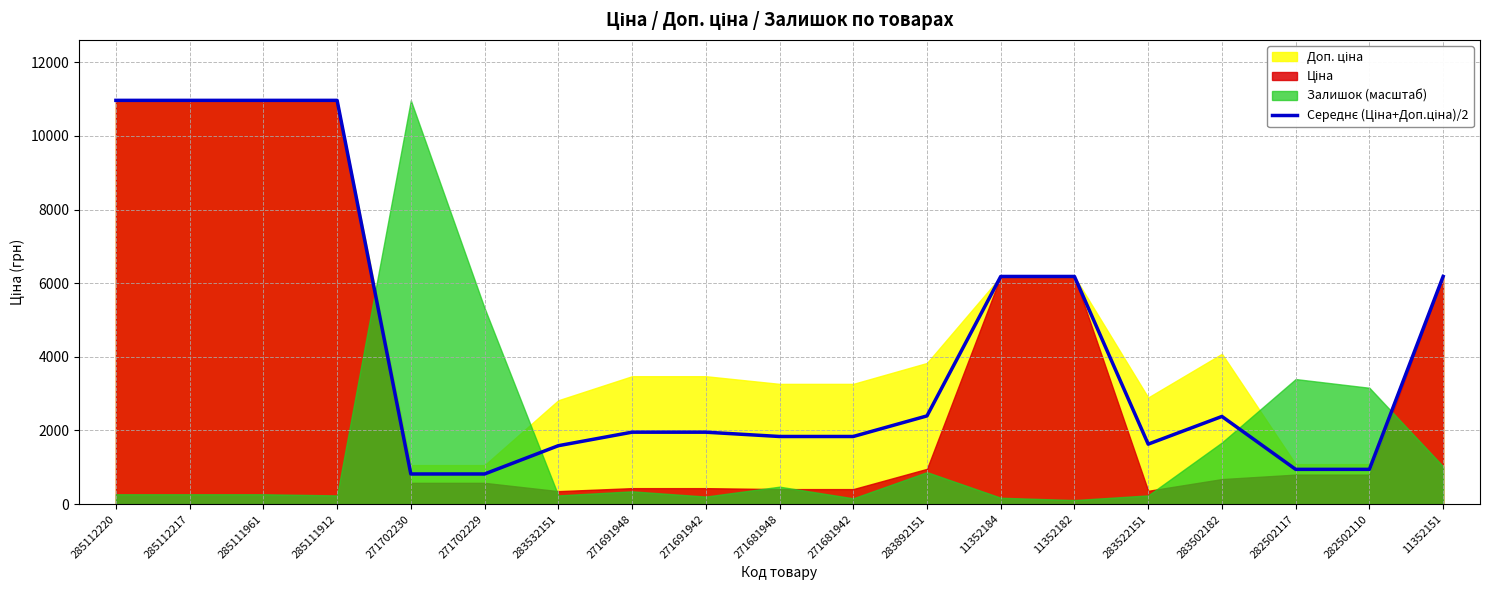

Rank the categories by value from lowest to highest.

271702230, 271702229, 282502117, 282502110, 283532151, 283522151, 271681948, 271681942, 271691948, 271691942, 283502182, 283892151, 11352184, 11352182, 11352151, 285112220, 285112217, 285111961, 285111912